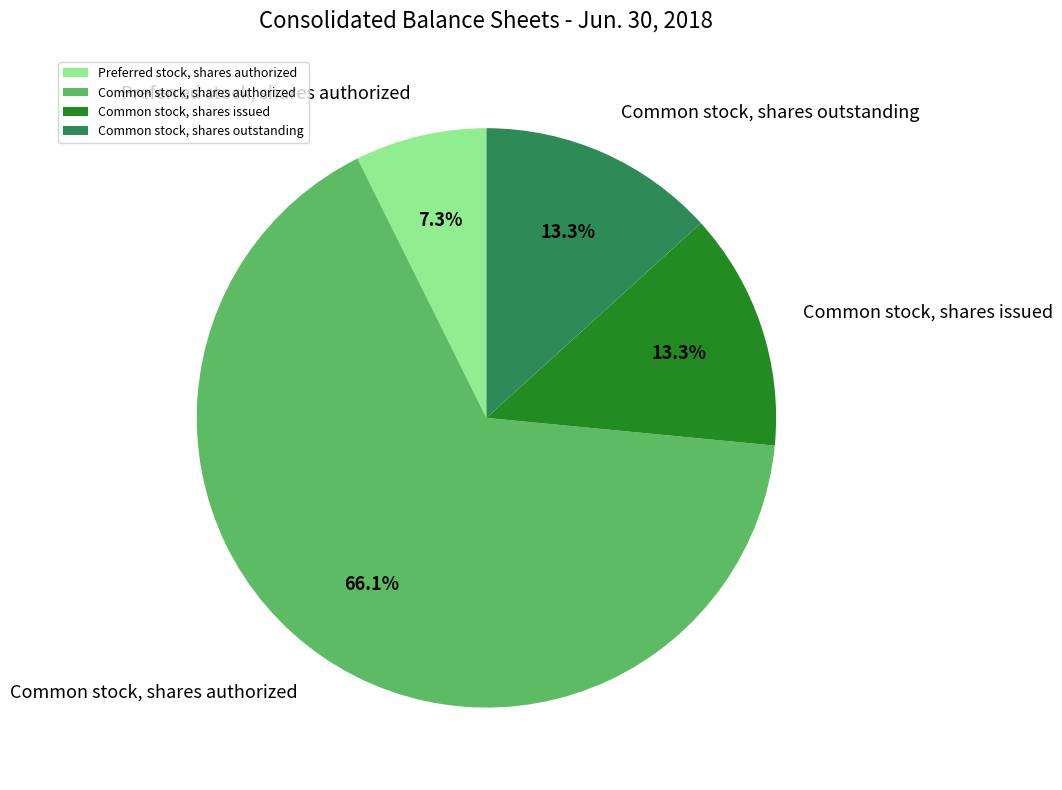

True or false: Common stock, shares authorized accounts for 53% of the total.

False